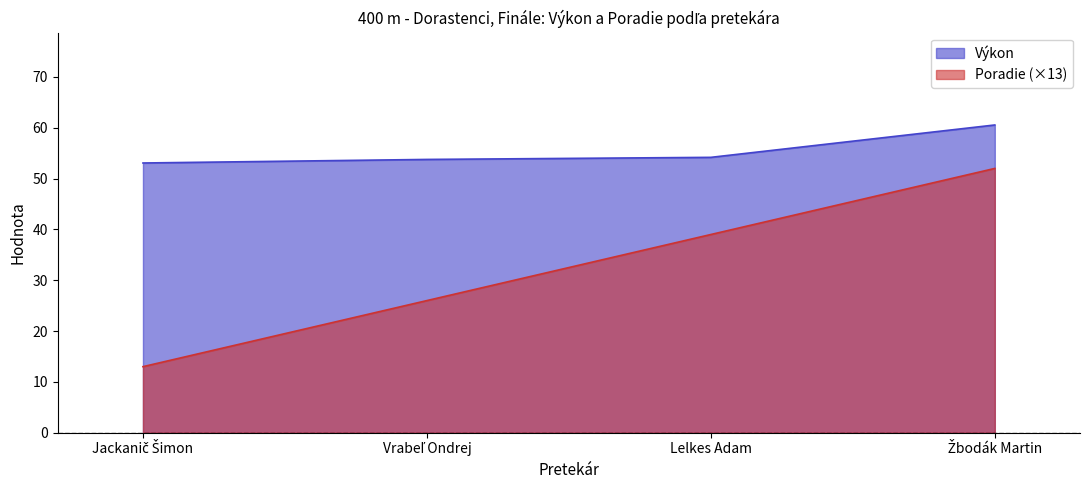

List the labels in order of Výkon value, smallest first.

Jackanič Šimon, Vrabeľ Ondrej, Lelkes Adam, Žbodák Martin